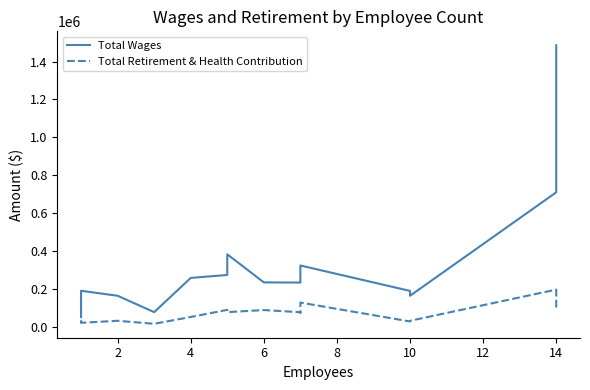

The value of Total Wages at 10 is 264570. True or false?

False